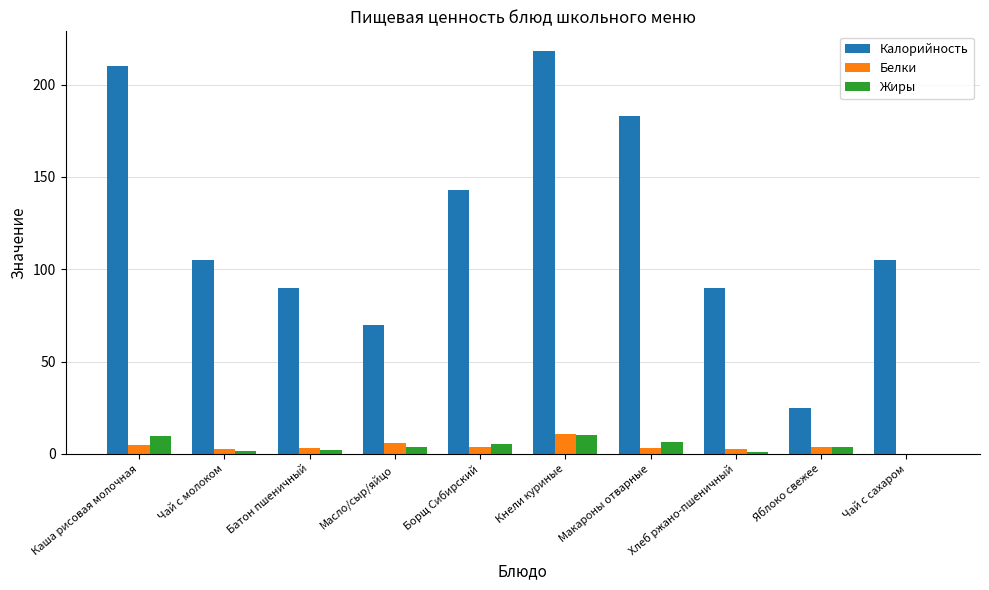

At which category does the chart reach its peak across all series?

Кнели куриные